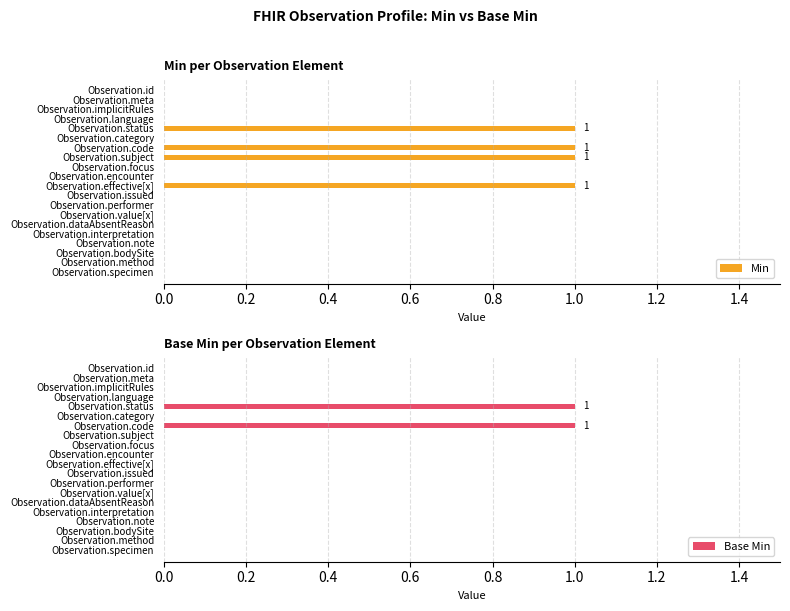

The value of Base Min at 10 is 0. True or false?

False